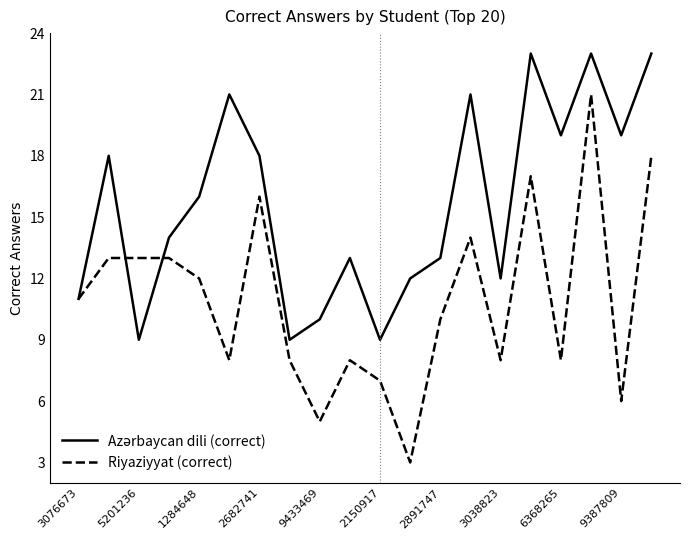

Which series has the largest range (max minus min)?

Riyaziyyat (correct)